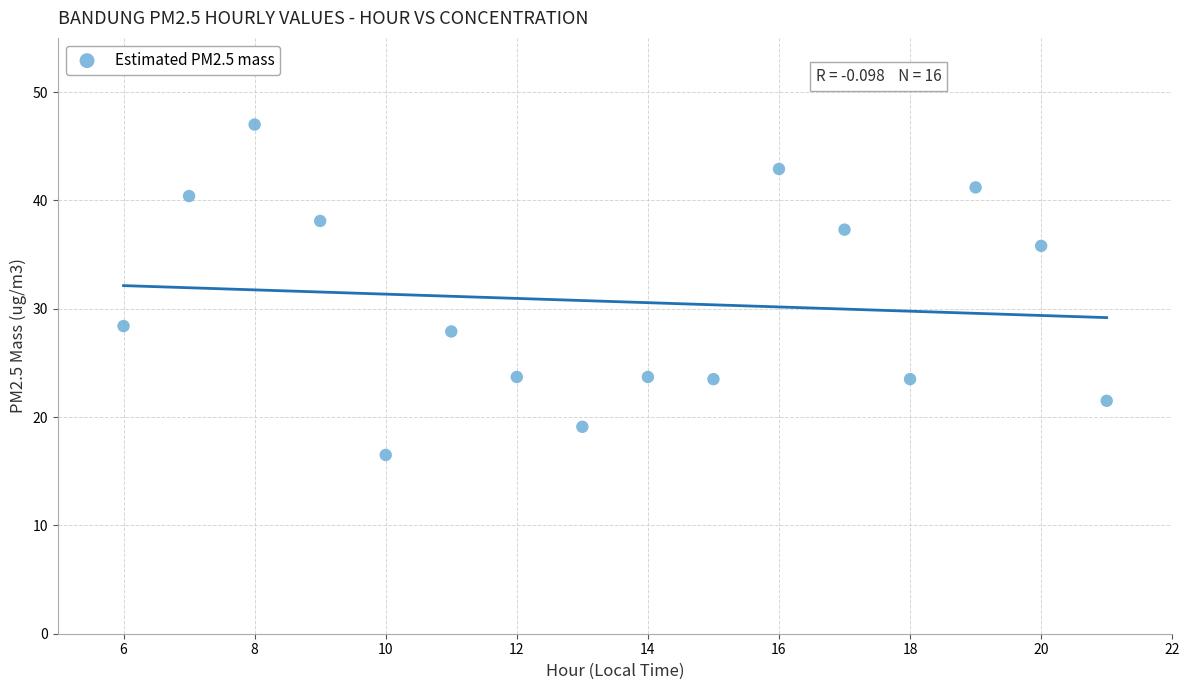

What is the range of Y values (max minus min)?

30.5